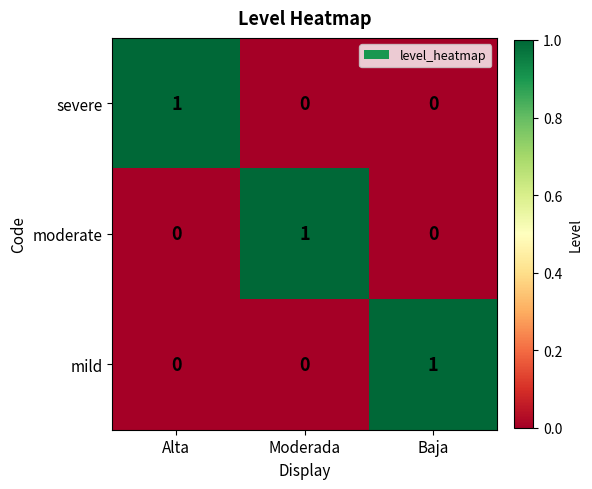

The mild series shows 0 at Alta. True or false?

True